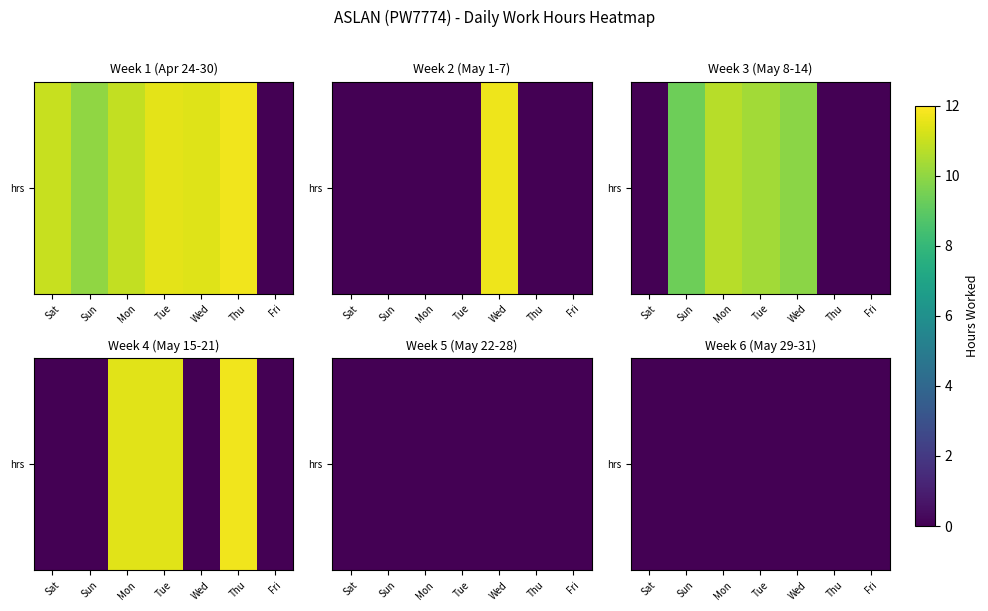

Which series has the widest spread of values?

Week 1 (Apr 24-30)